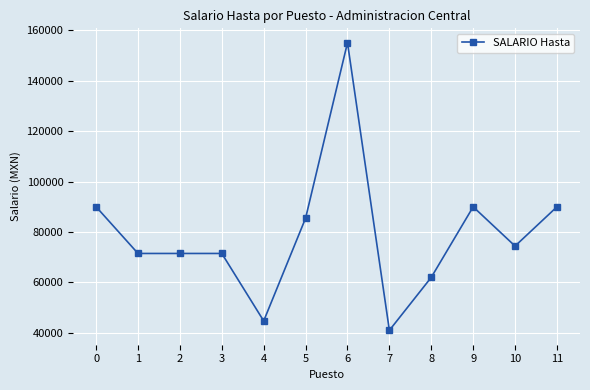

True or false: the data has more than 0 interior local peaks.

True